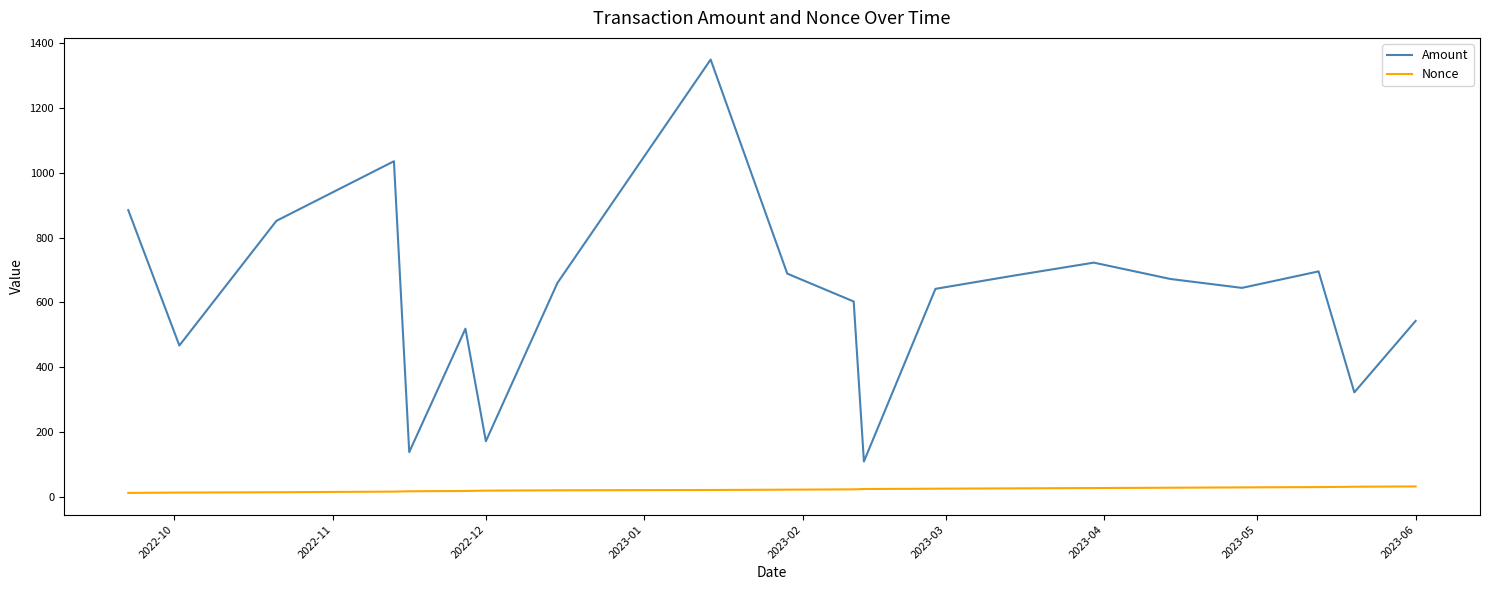

True or false: Nonce and Amount intersect in this chart.

False